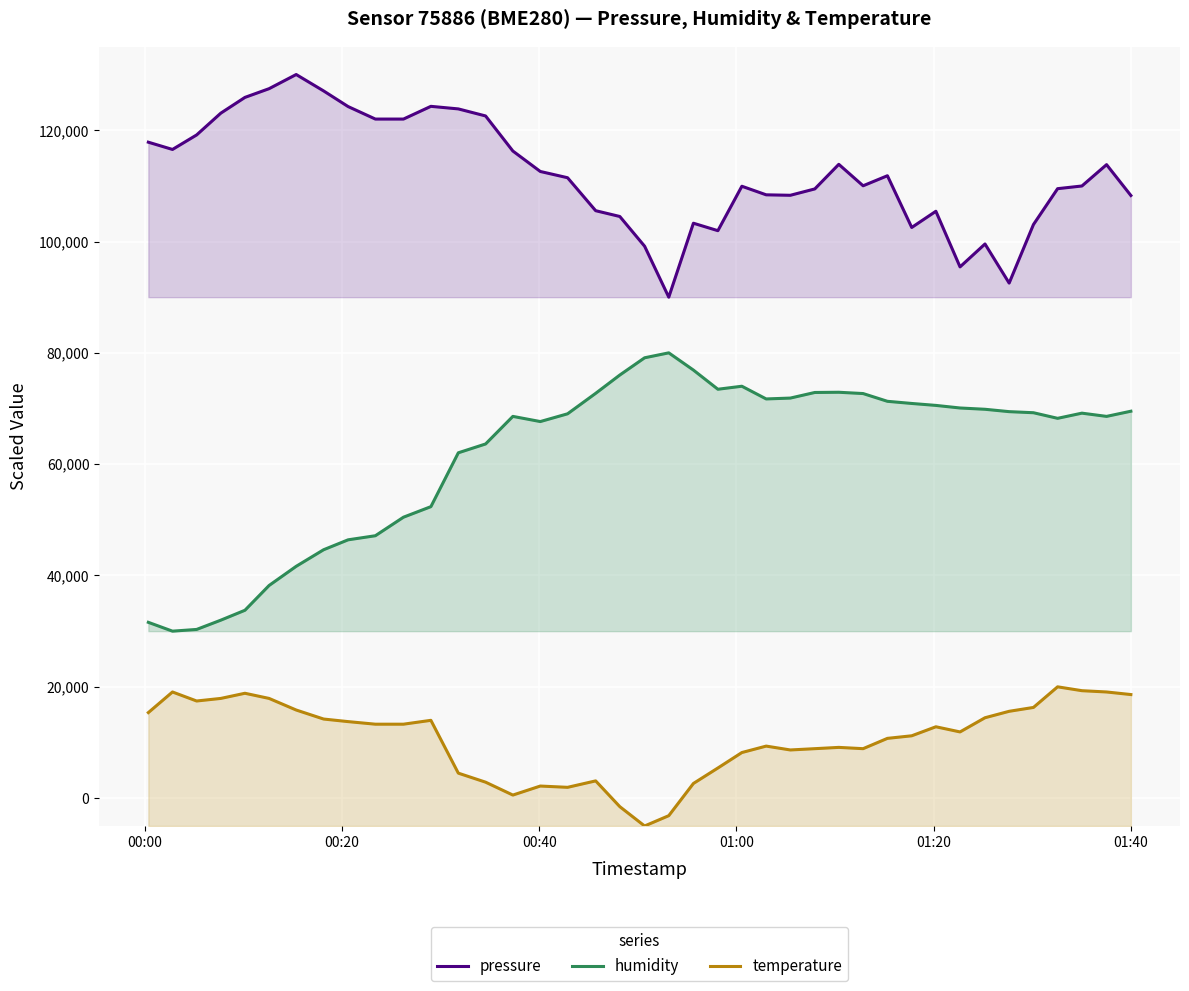

Rank the series by their maximum value, from lowest to highest.

temperature, humidity, pressure